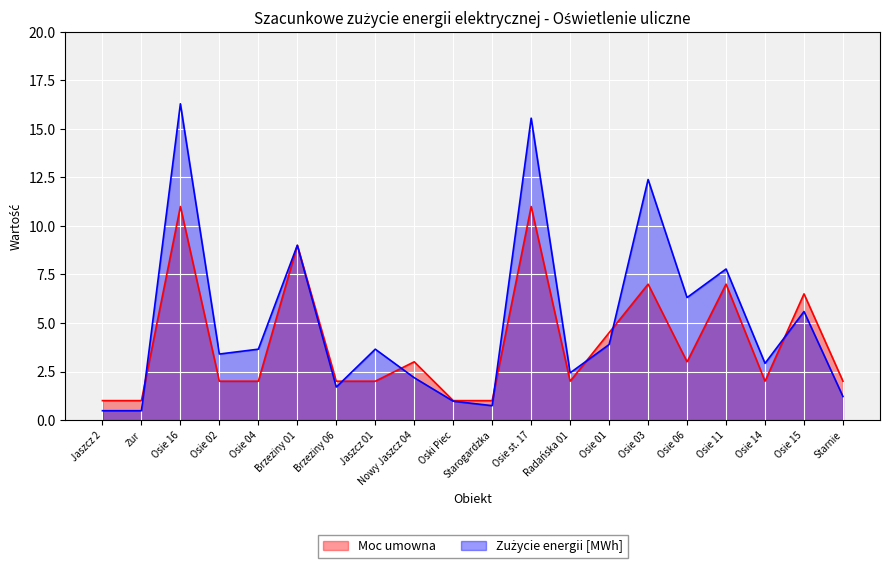

Where does the Moc umowna series first go above 2?

Osie 16